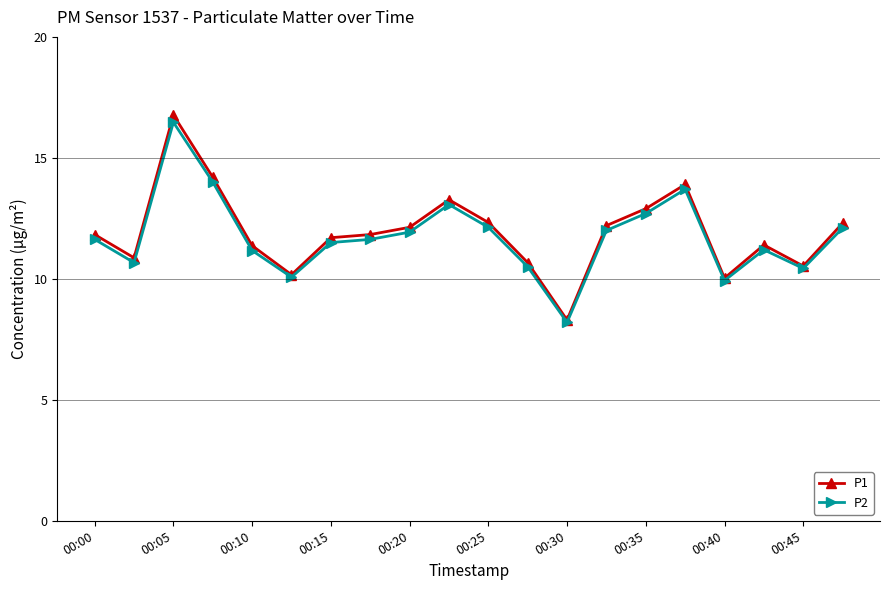

What is the maximum value shown in the chart?

16.8